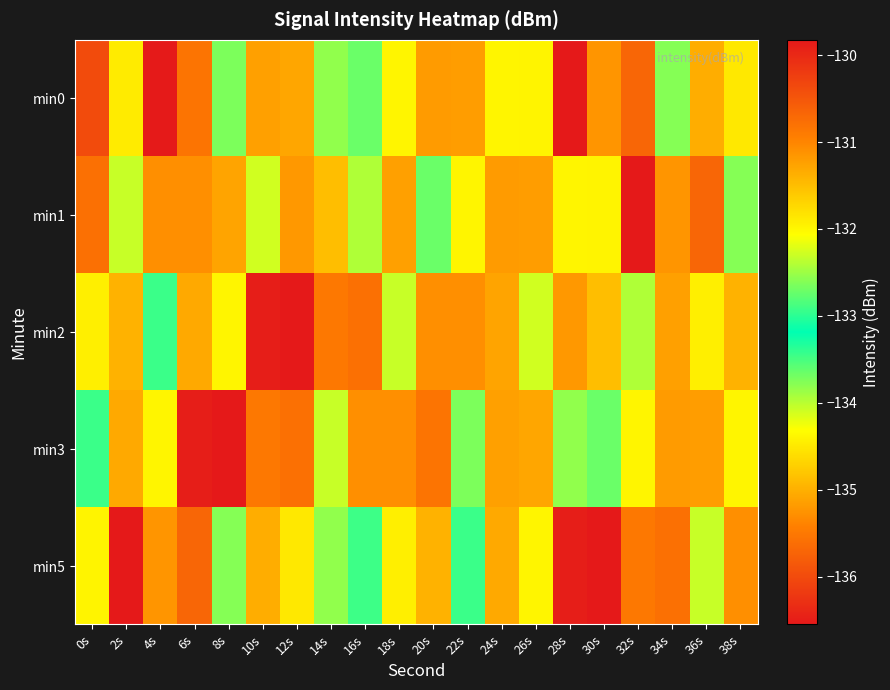

Rank the series by their maximum value, from lowest to highest.

min2, min3, min0, min1, min5